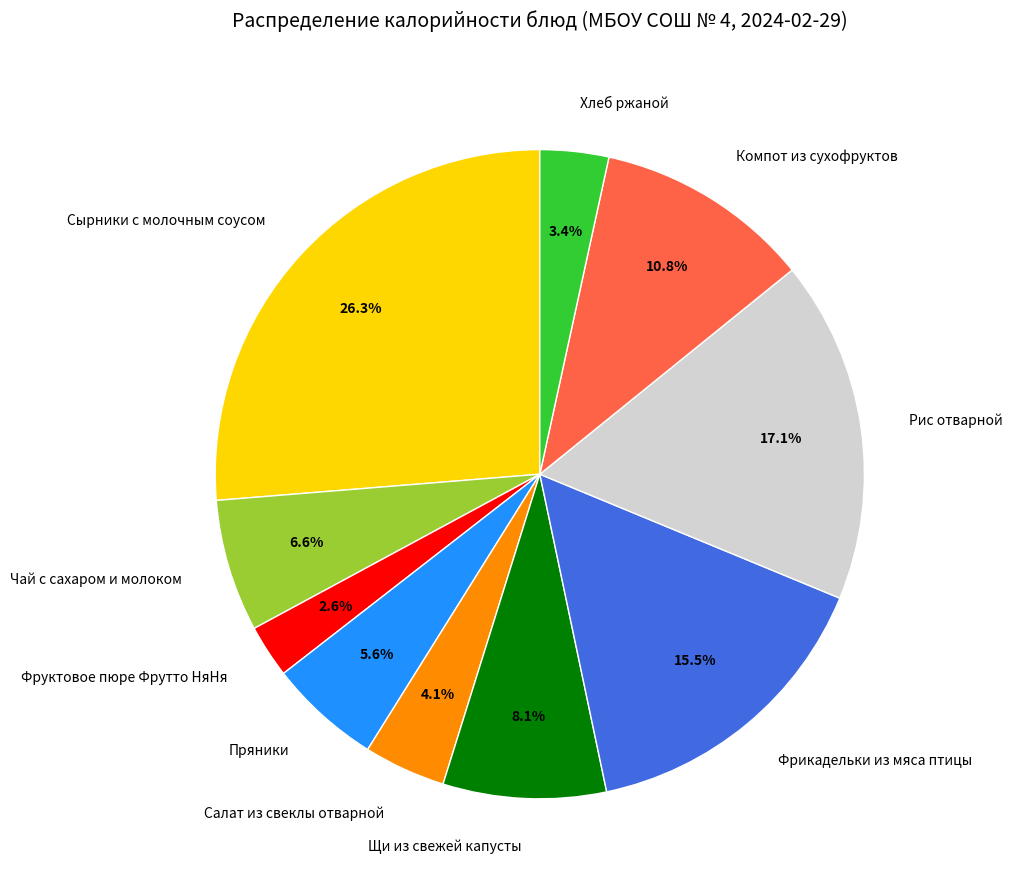

True or false: Салат из свеклы отварной accounts for 12% of the total.

False